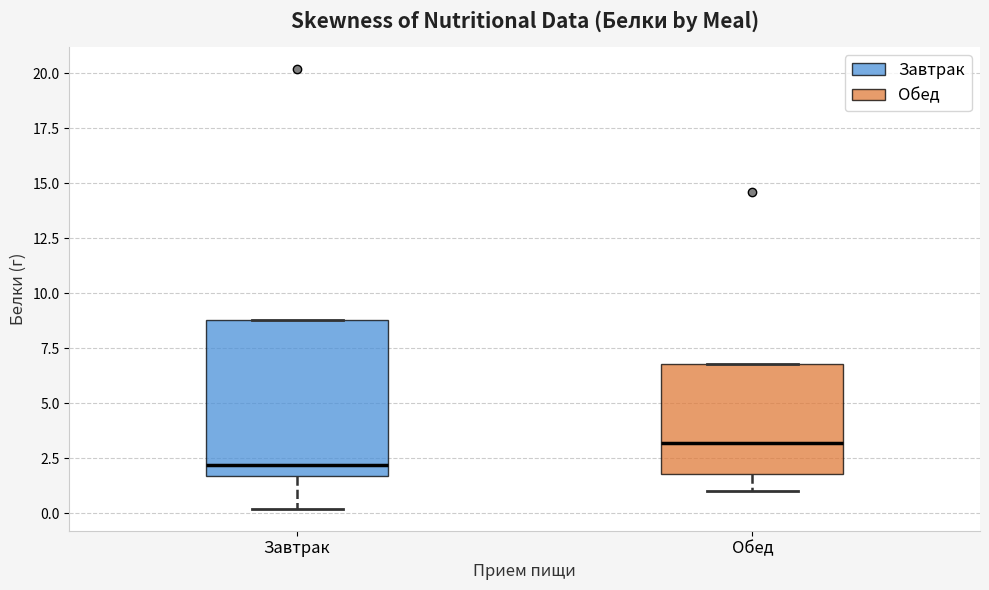

Reading left to right, transcribe this box plot: for each box, give where its median line is, the range the box spans, and where its two whiskers end, as read against the y-axis. The values are not printed on the chart, so give them approximately, as read against the axis.

Завтрак: median 2.0, box 1.5 to 9.0, whiskers 0.0 to 9.0
Обед: median 3.0, box 2.0 to 7.0, whiskers 1.0 to 7.0